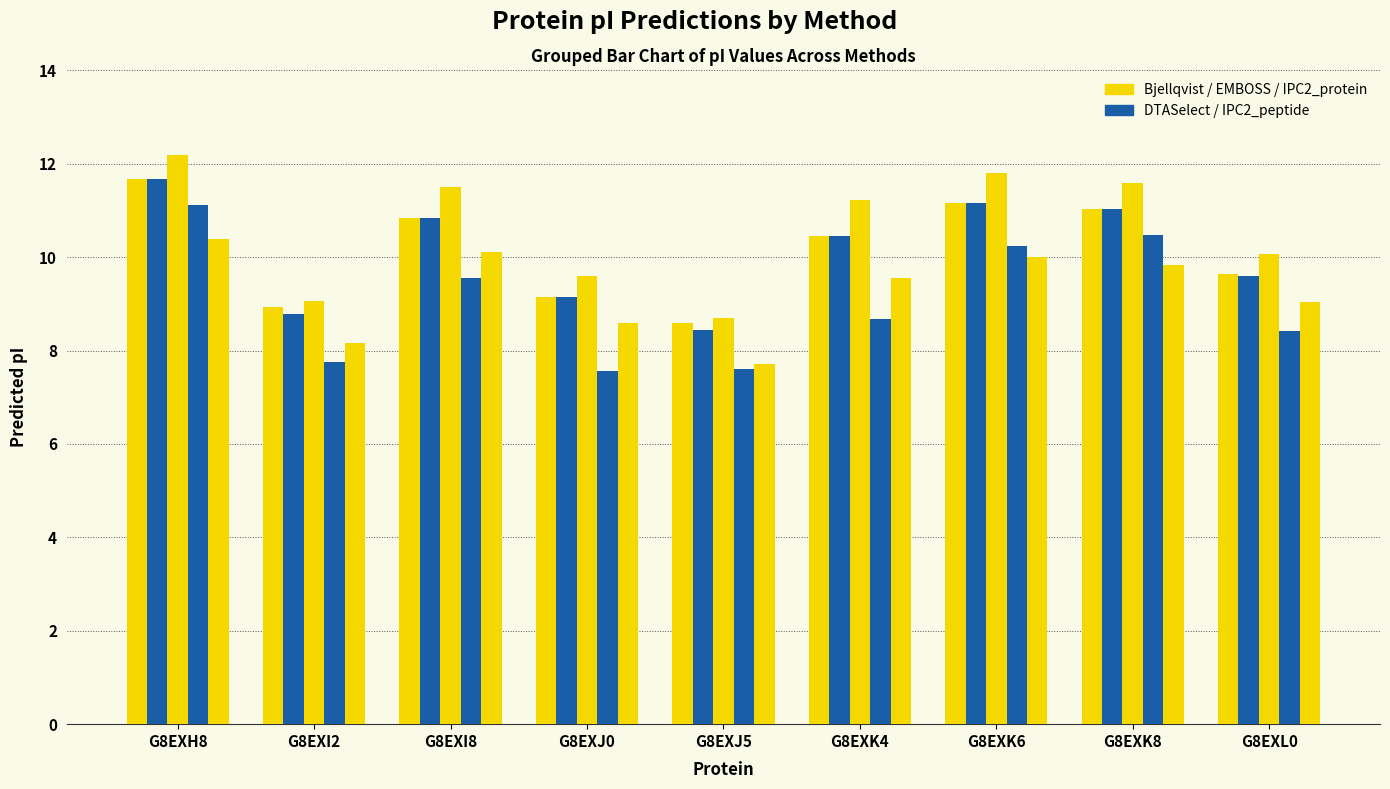

Which has a higher value, G8EXK4 or G8EXK8?

G8EXK8